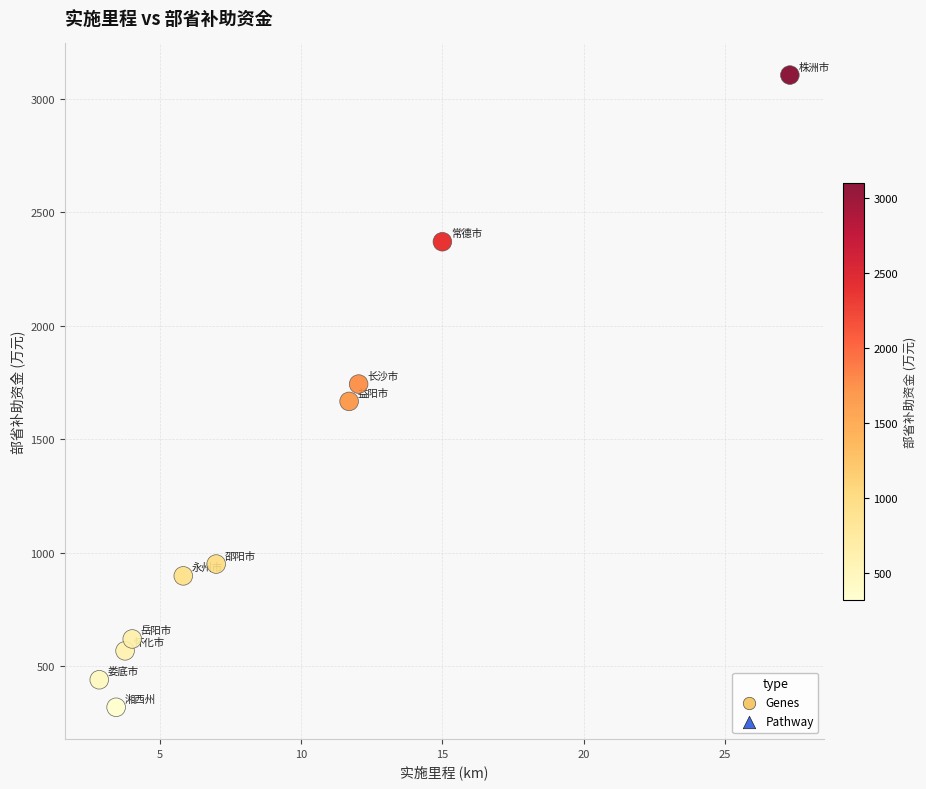

What is the average X value?

9.3